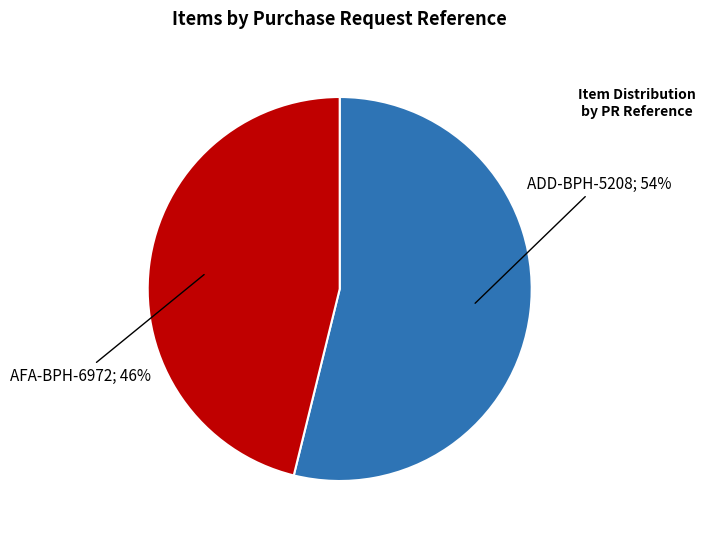

To the nearest percent, what is the difference between the largest and smallest slice percentages?

8%